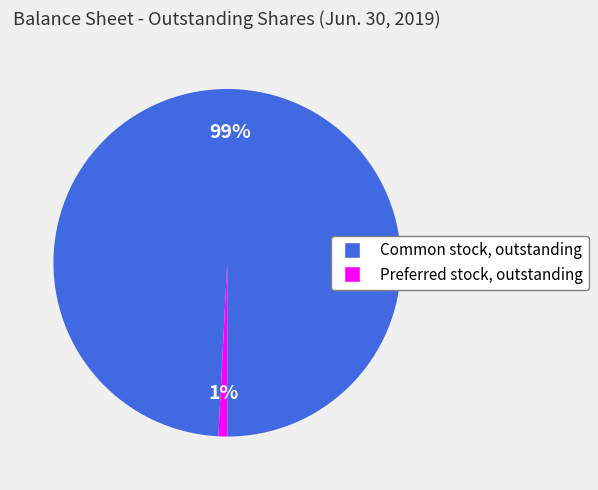

Between Common stock, outstanding and Preferred stock, outstanding, which is larger?

Common stock, outstanding